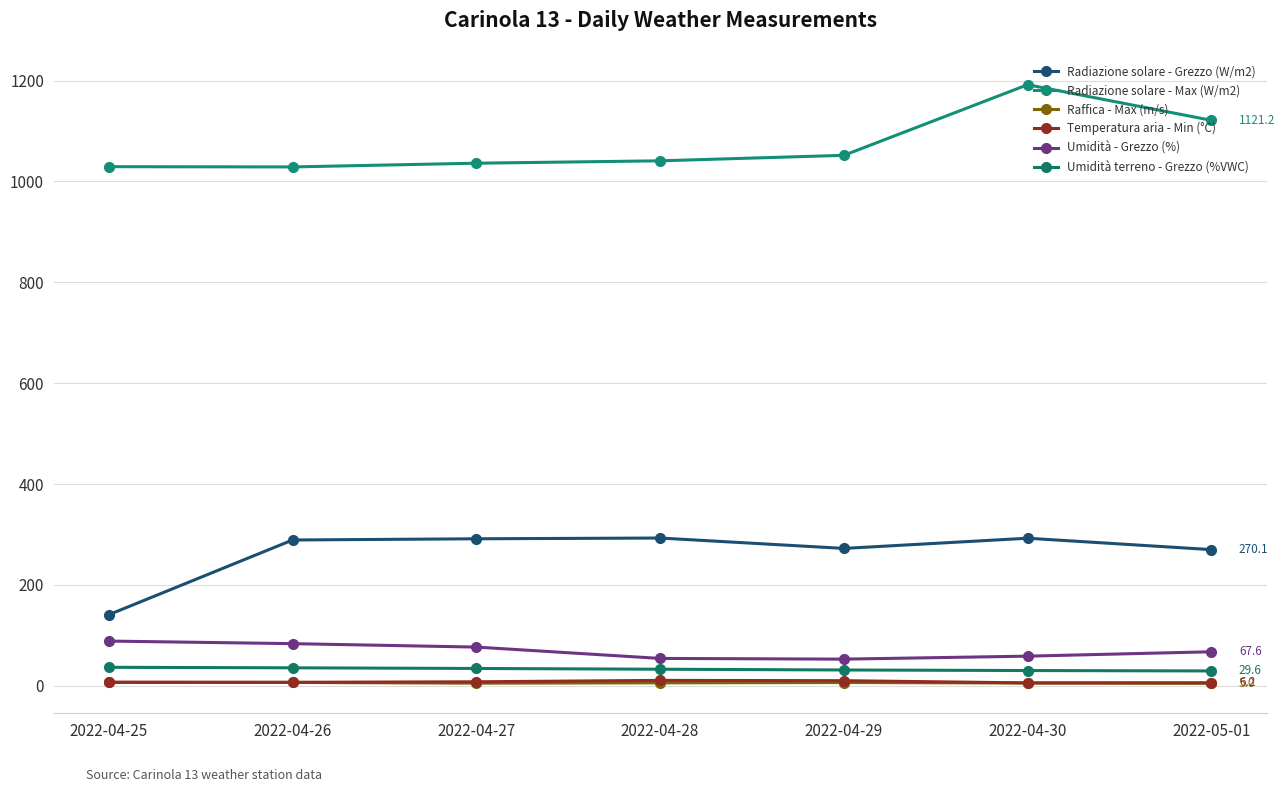

At how many categories does at least one series exceed 554?

7